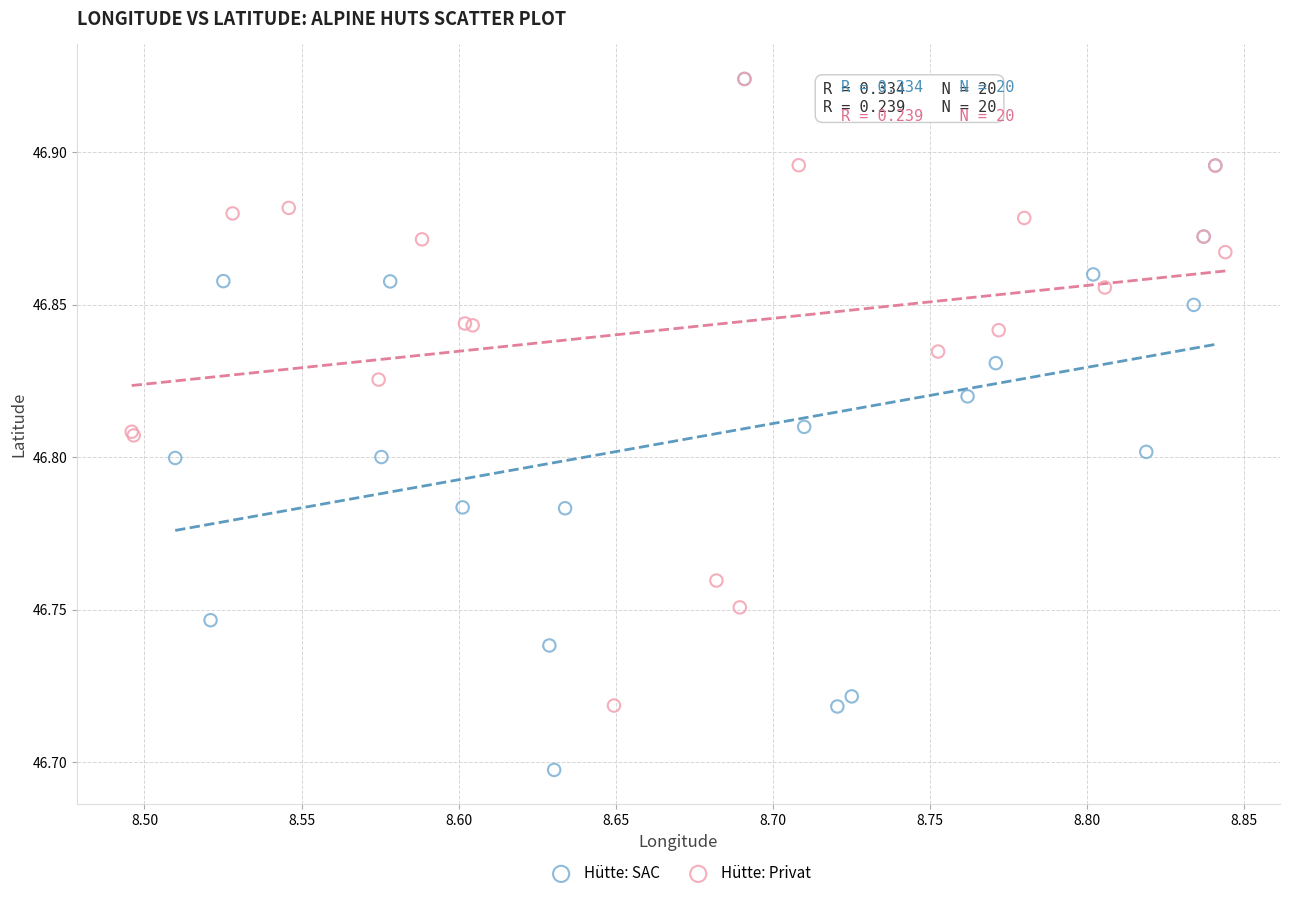

Which series contains the lowest Y value?

Hütte: SAC